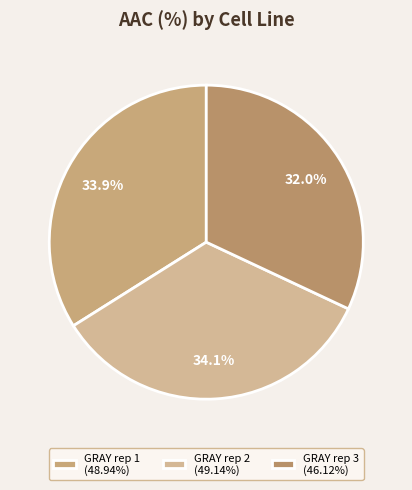

Count the number of slices in the pie.

3